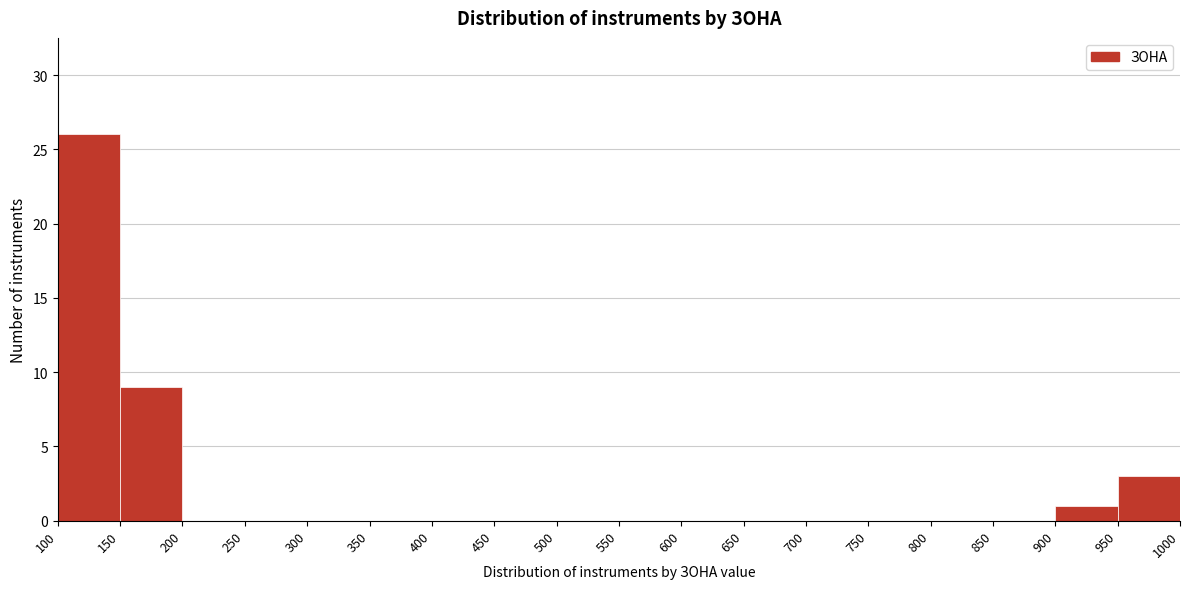

Over which range of the x-axis is the bar tallest?

100 to 150